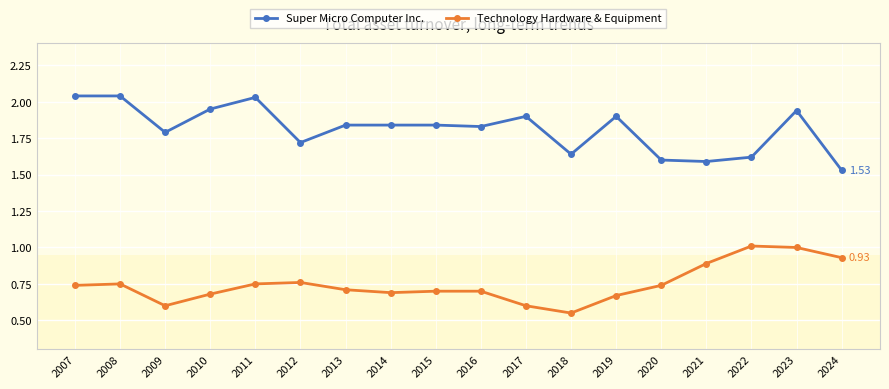

Between 2007 and 2015, which series saw the biggest shift?

Super Micro Computer Inc.